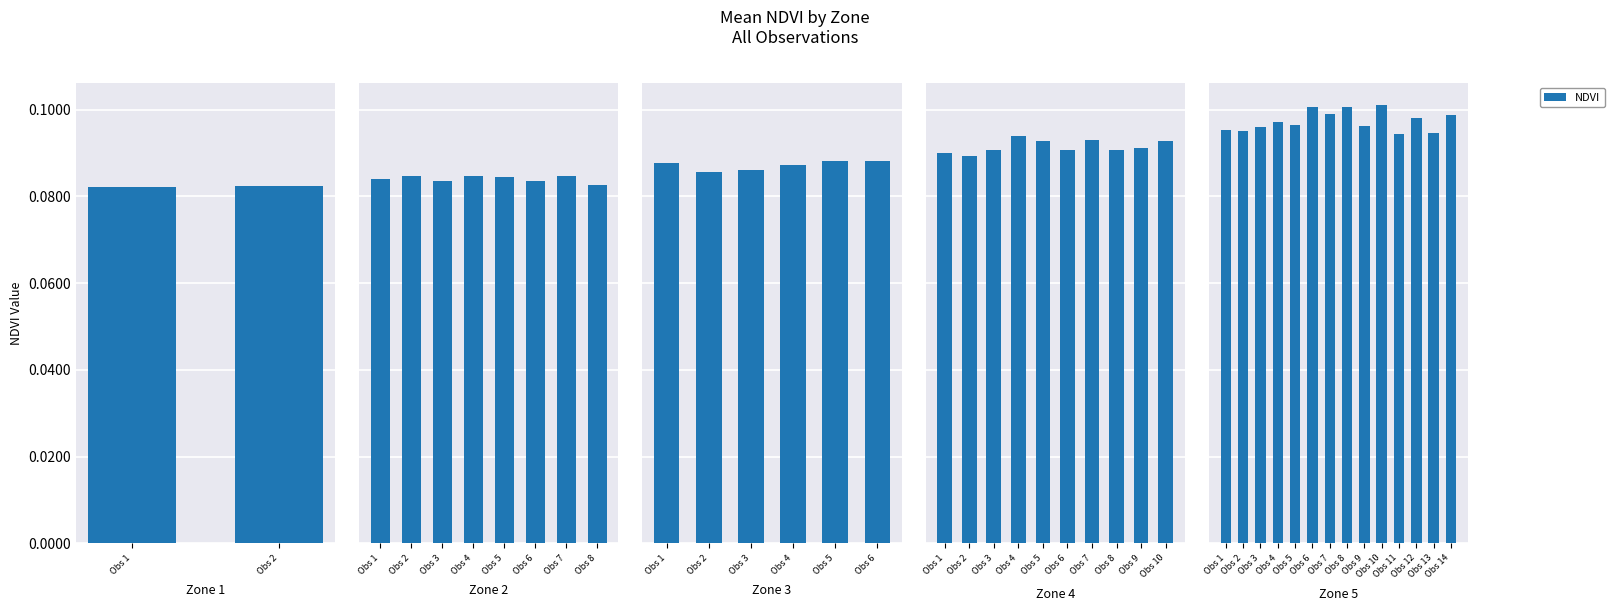

The chart shows a value of 0.0 at Obs 5. True or false?

False